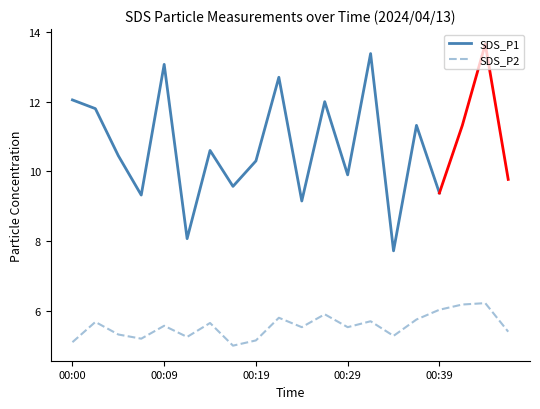

Which label corresponds to the largest value in the chart?

00:43